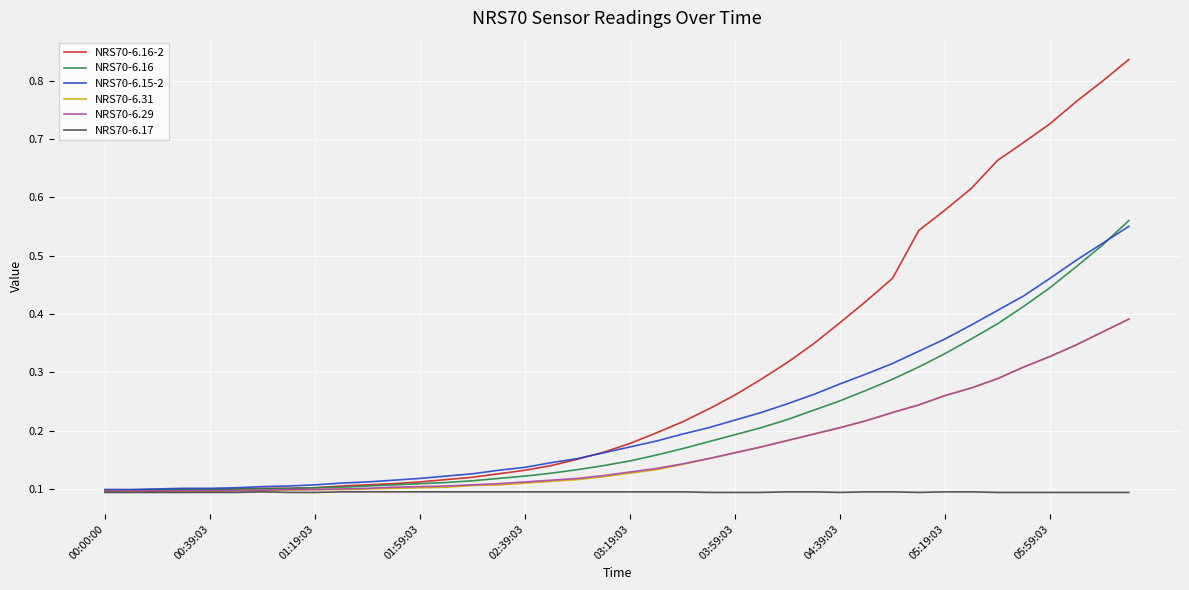

Which series has the largest total across all categories?

NRS70-6.16-2